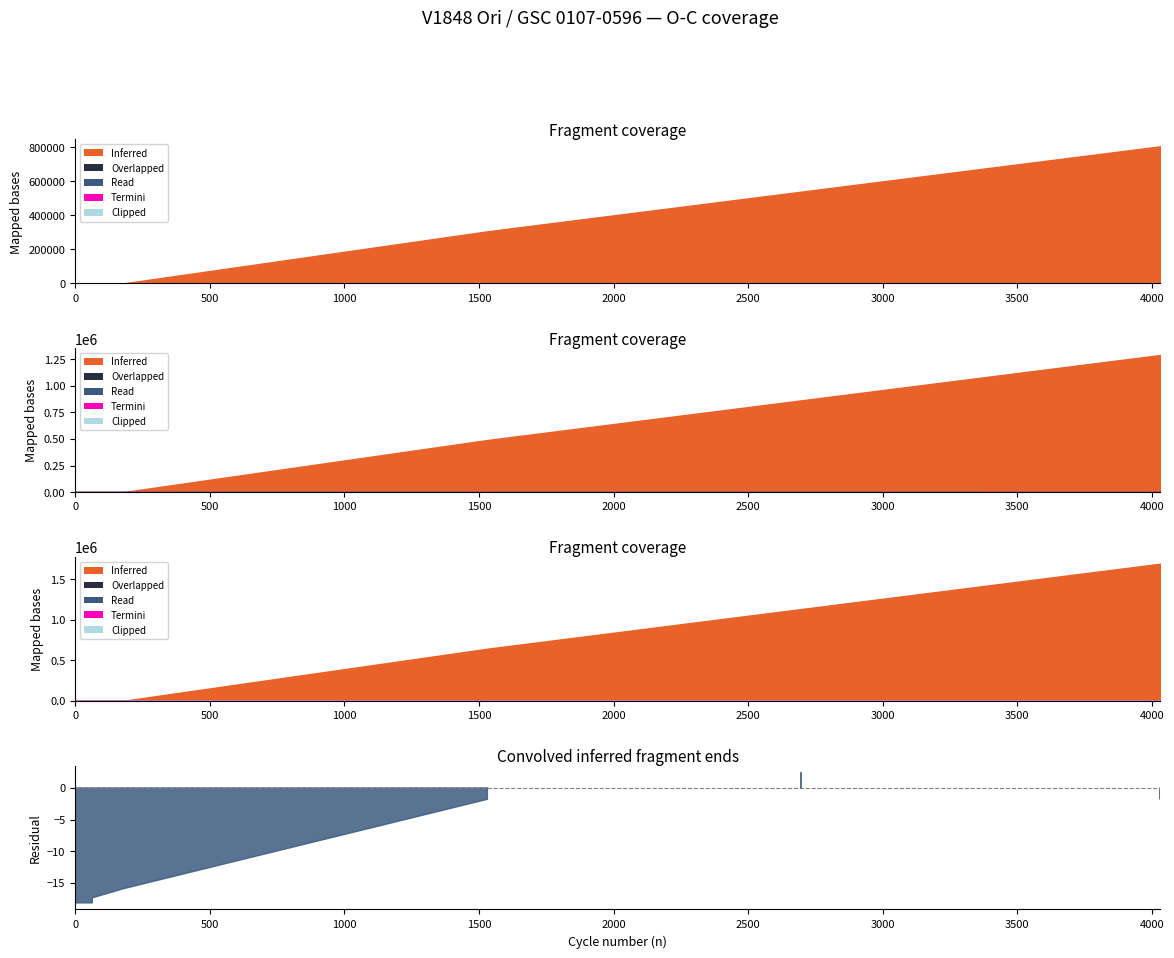

Which series has the largest total across all categories?

Inferred (O-C n)